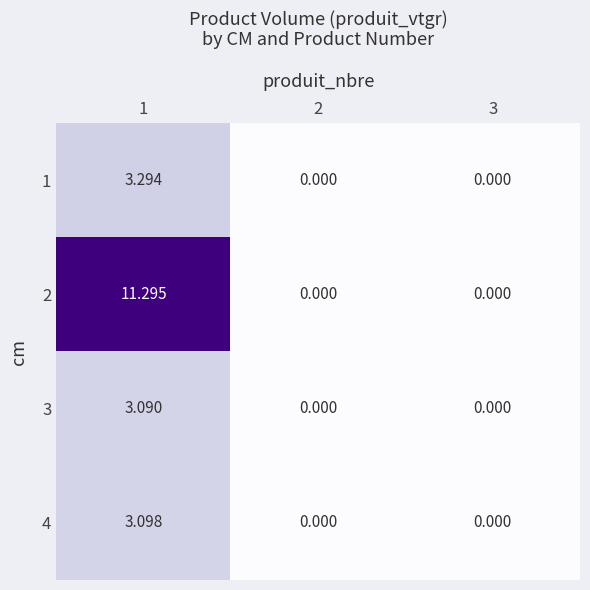

Is the value of 4 at 1 greater than the value of 2 at 1?

No